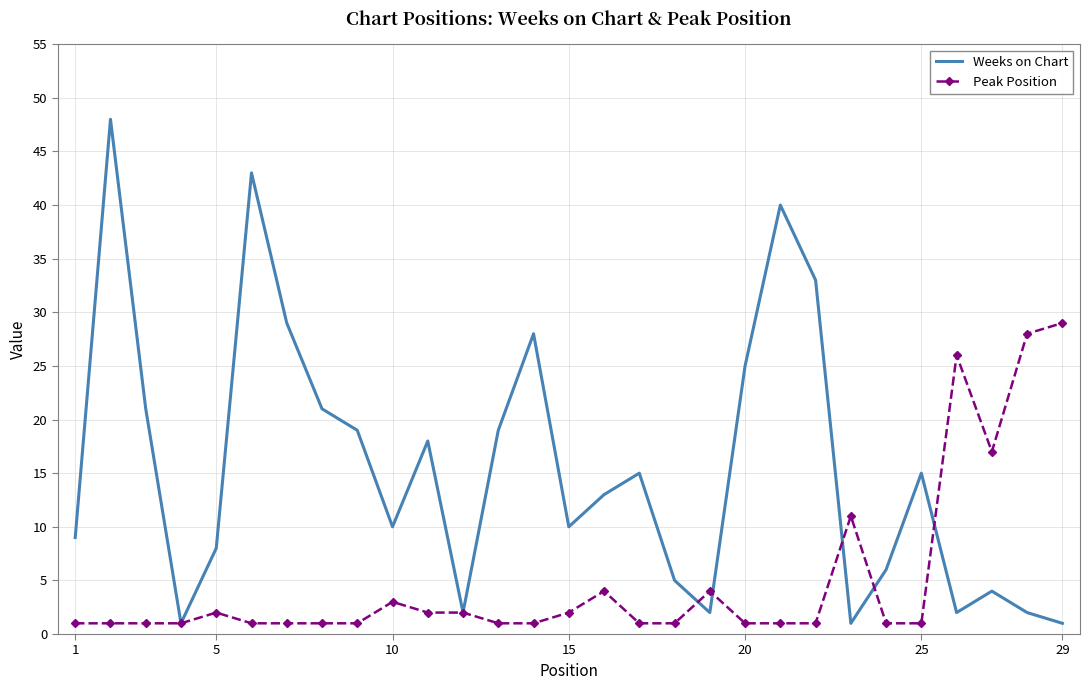

Rank the series by their average value, from highest to lowest.

Weeks on Chart, Peak Position